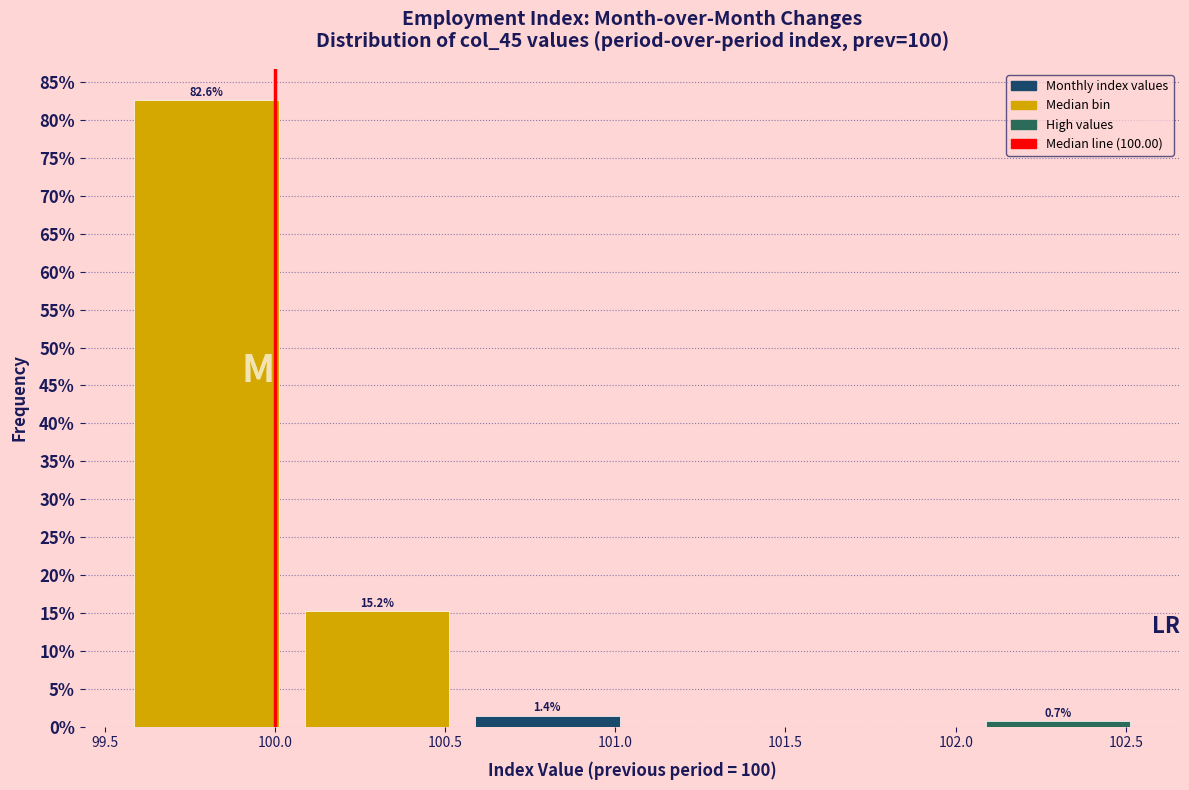

Which range on the x-axis has the tallest bar?

99.55 to 100.05